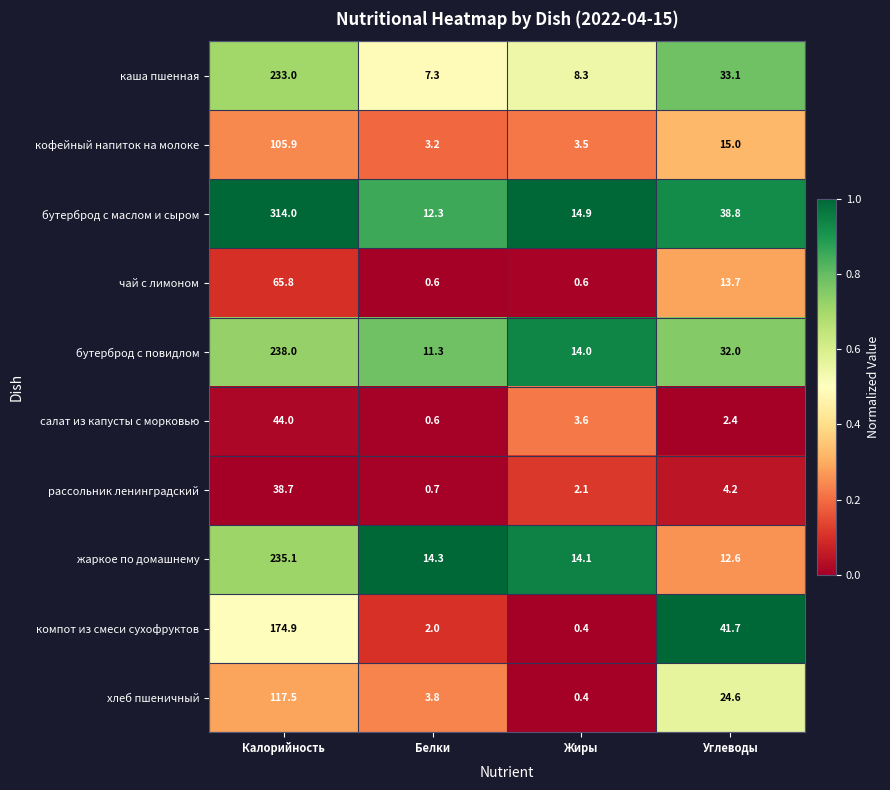

What is the spread (max minus min) of values at Калорийность?

275.3